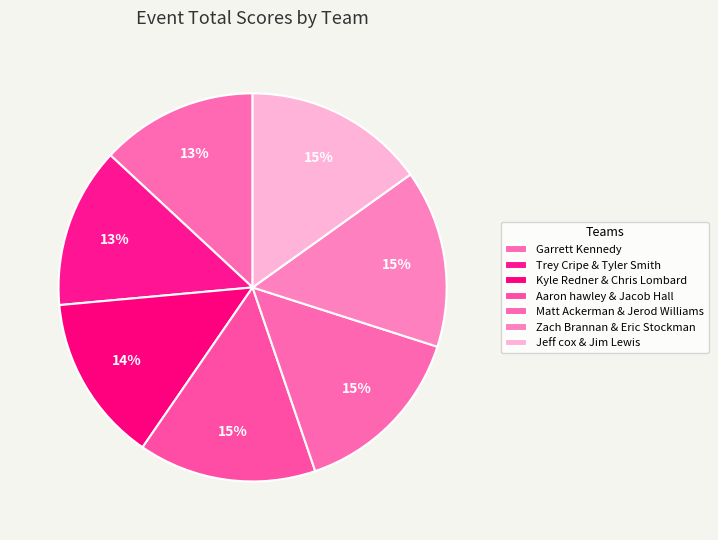

What portion of the pie excludes Matt Ackerman & Jerod Williams?

85.2%